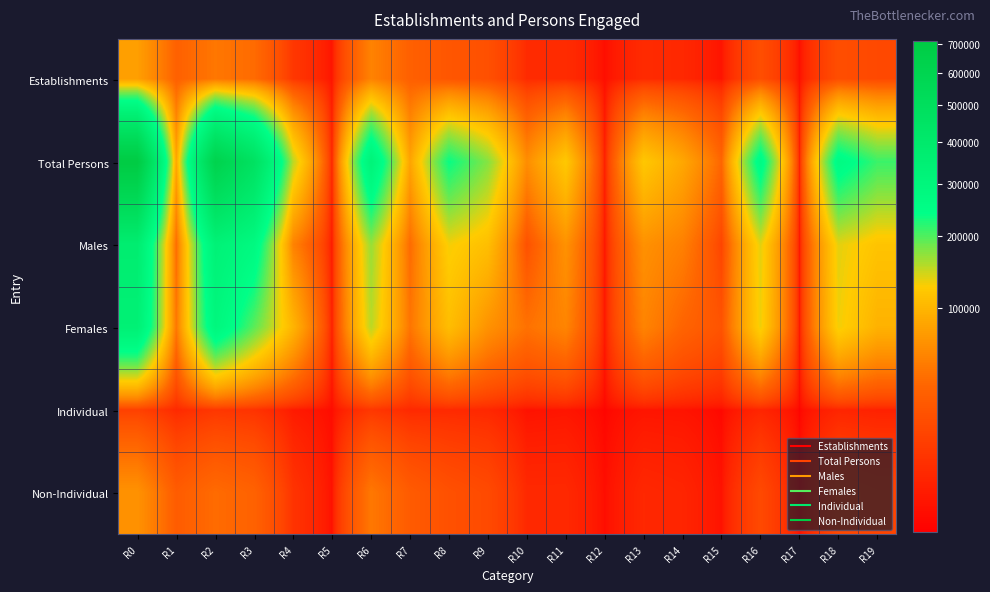

Reading left to right, what are all the values shown in this chart?

Establishments: R0=77119	R1=31011	R2=45472	R3=37868	R4=7604	R5=636	R6=53765	R7=30374	R8=23391	R9=19260	R10=4131	R11=4393	R12=302	R13=4091	R14=3458	R15=633	R16=18325	R17=335	R18=17990	R19=15150
Total Persons: R0=709545	R1=84495	R2=622769	R3=470888	R4=151881	R5=2281	R6=318702	R7=81849	R8=236853	R9=174973	R10=61880	R11=120843	R12=1407	R13=119436	R14=84808	R15=34628	R16=267719	R17=1239	R18=266480	R19=211107
Males: R0=369243	R1=38881	R2=329509	R3=276131	R4=53378	R5=853	R6=166614	R7=37699	R8=128915	R9=109124	R10=19791	R11=65605	R12=640	R13=64965	R14=51783	R15=13182	R16=136171	R17=542	R18=135629	R19=115224
Females: R0=340085	R1=45614	R2=293043	R3=194540	R4=98503	R5=1428	R6=152088	R7=44150	R8=107938	R9=65849	R10=42089	R11=55218	R12=767	R13=54451	R14=33005	R15=21446	R16=131351	R17=697	R18=130654	R19=95686
Individual: R0=11291	R1=3740	R2=7331	R3=6120	R4=1211	R5=220	R6=7462	R7=3671	R8=3791	R9=3301	R10=490	R11=752	R12=41	R13=711	R14=630	R15=81	R16=2857	R17=28	R18=2829	R19=2189
Non-Individual: R0=65828	R1=27271	R2=38141	R3=31748	R4=6393	R5=416	R6=46303	R7=26703	R8=19600	R9=15959	R10=3641	R11=3641	R12=261	R13=3380	R14=2828	R15=552	R16=15468	R17=307	R18=15161	R19=12961